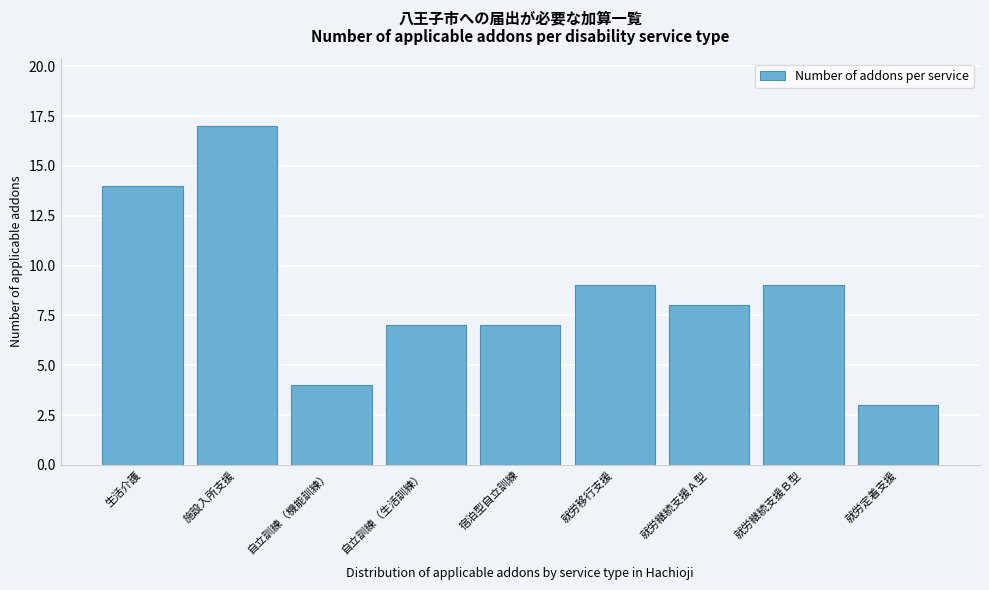

Reading right to left, list all the values displayed in this chart.

就労定着支援=3	就労継続支援Ｂ型=9	就労継続支援Ａ型=8	就労移行支援=9	宿泊型自立訓練=7	自立訓練（生活訓練）=7	自立訓練（機能訓練）=4	施設入所支援=17	生活介護=14